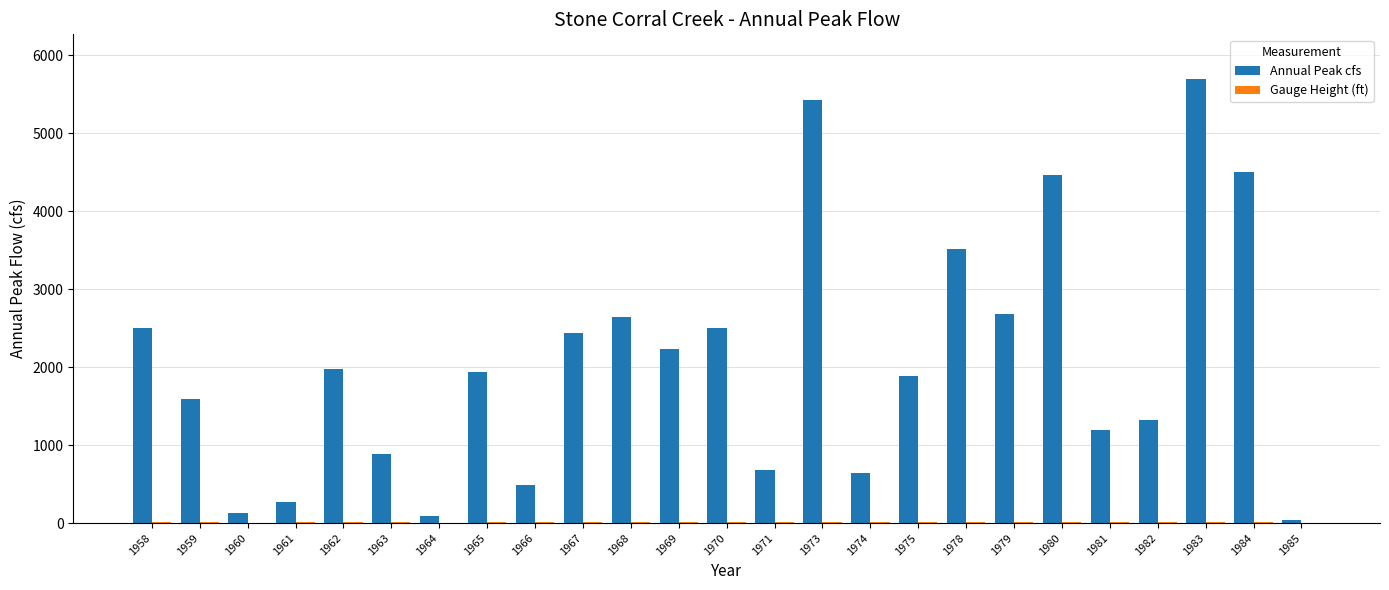

At which category is the sum across all series the highest?

1983